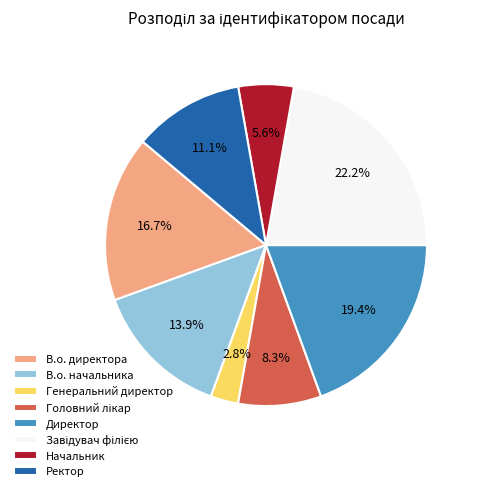

Which slice is the smallest?

Генеральний директор